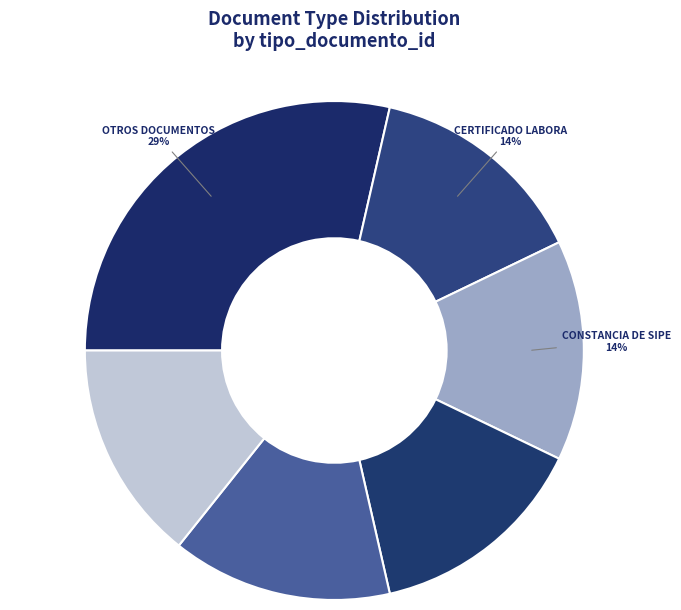

Count the number of slices in the pie.

6